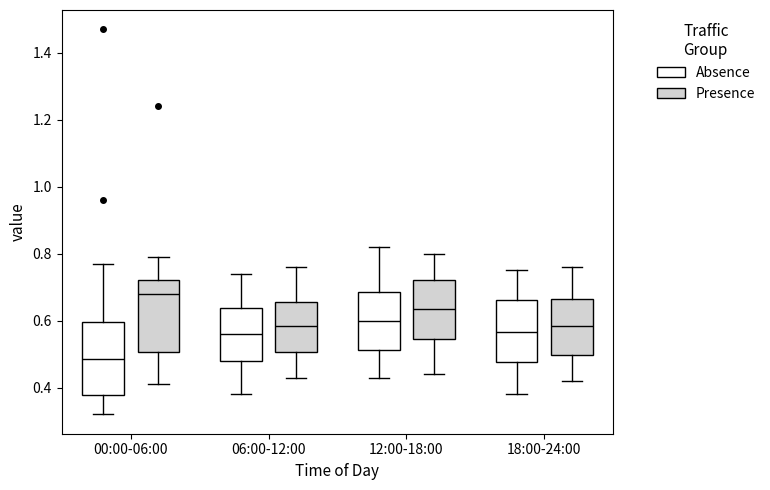

Where is the lower edge of the box for 12:00-18:00 (Absence) on the y-axis? The values are not printed on the chart, so give them approximately, as read against the axis.

0.52